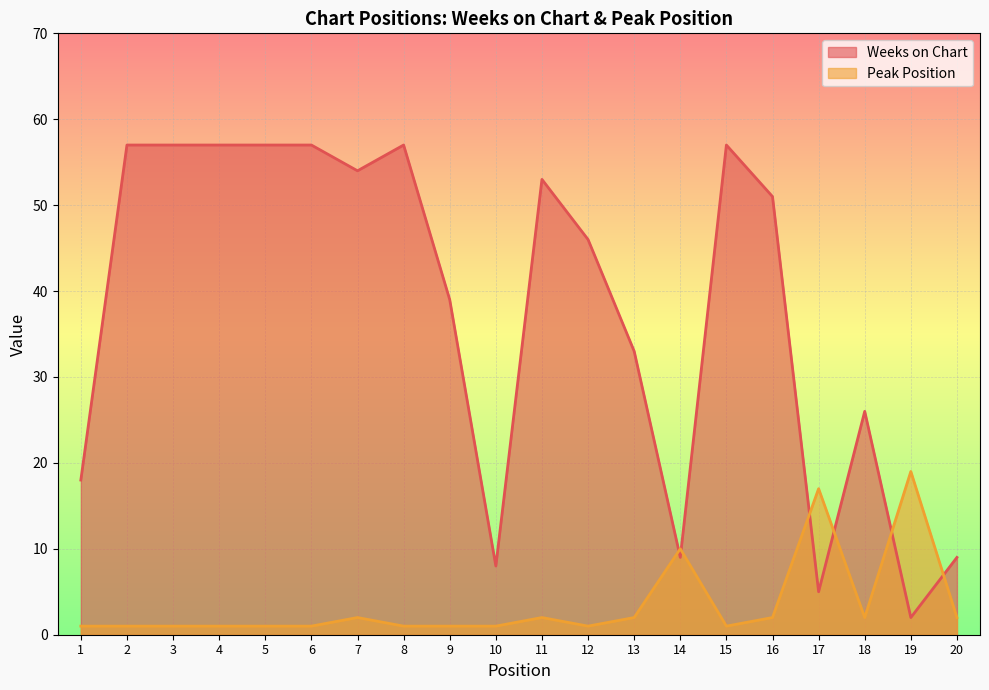

List the series in order of their peak value, highest first.

Weeks on Chart, Peak Position